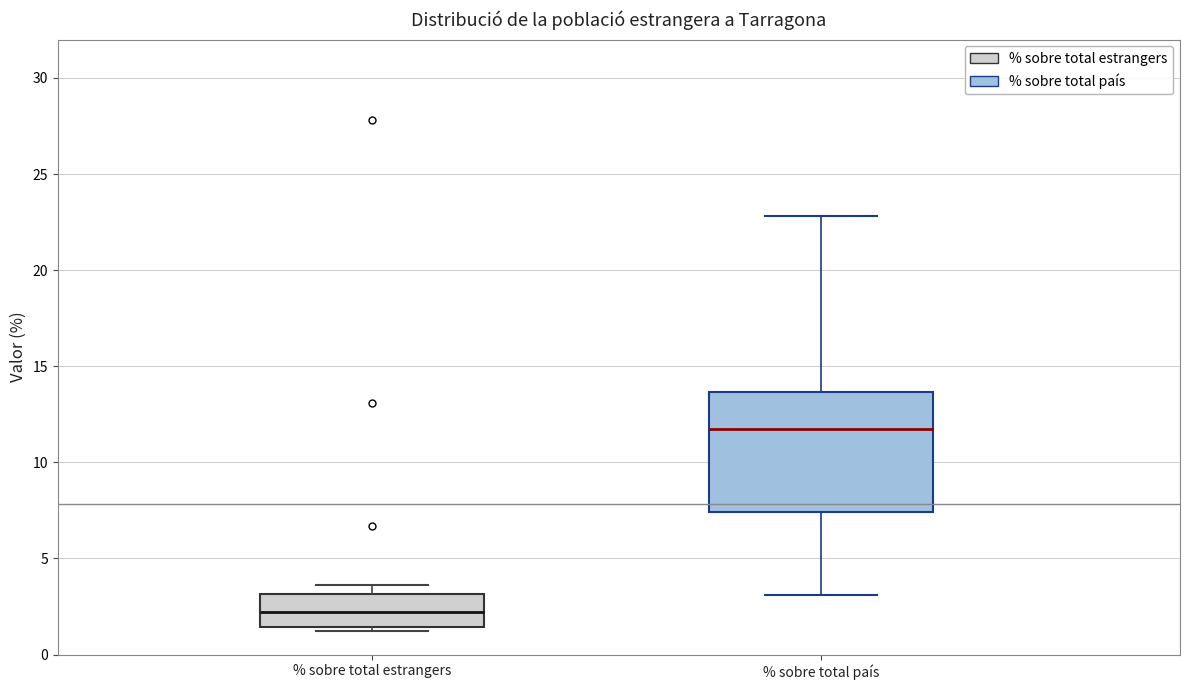

Reading left to right, transcribe this box plot: for each box, give where its median line is, the range the box spans, and where its two whiskers end, as read against the y-axis. The values are not printed on the chart, so give them approximately, as read against the axis.

% sobre total estrangers: median 2.0, box 1.5 to 3.0, whiskers 1.0 to 3.5
% sobre total país: median 11.5, box 7.5 to 13.5, whiskers 3.0 to 23.0